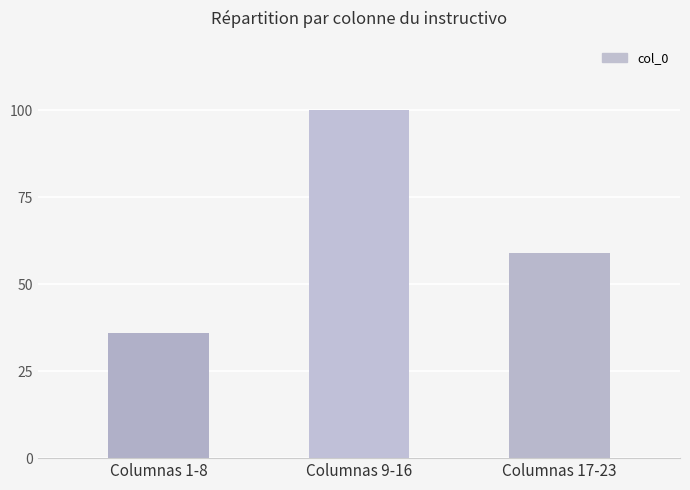

Rank the categories by value from lowest to highest.

Columnas 1-8, Columnas 17-23, Columnas 9-16